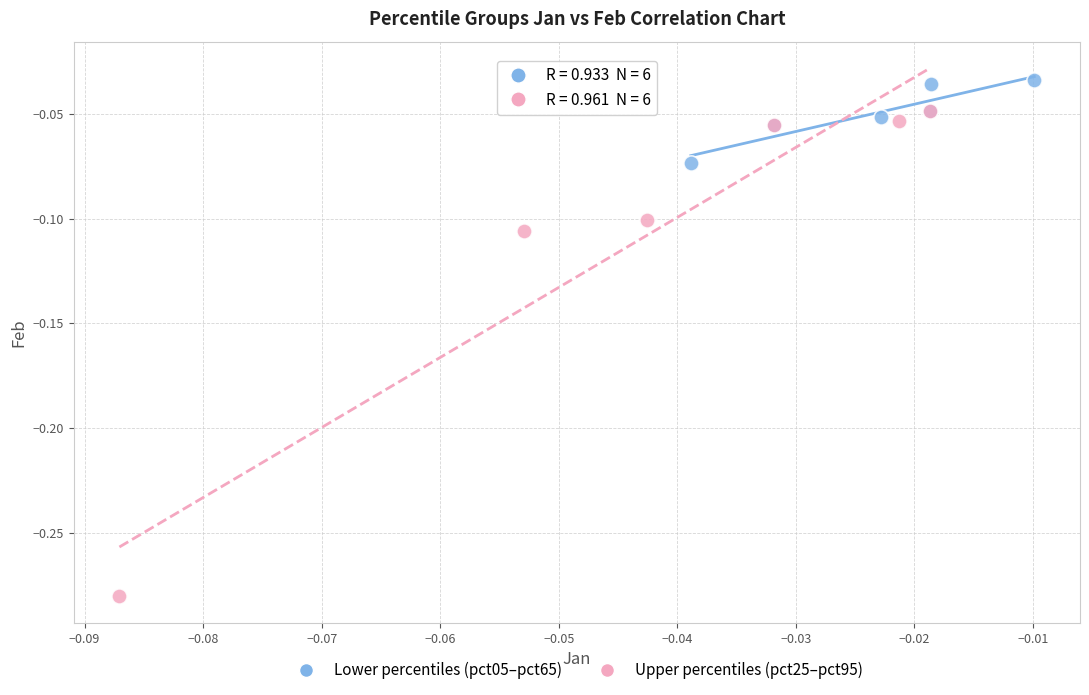

Which series reaches the maximum Y coordinate?

Lower percentiles (pct05–pct65)